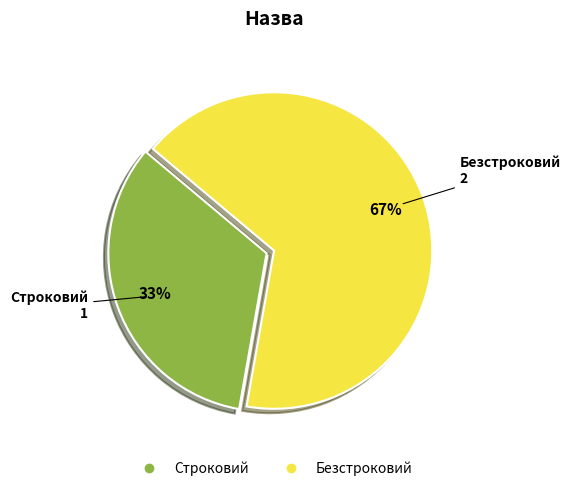

What percentage is the Безстроковий slice, to the nearest percent?

67%